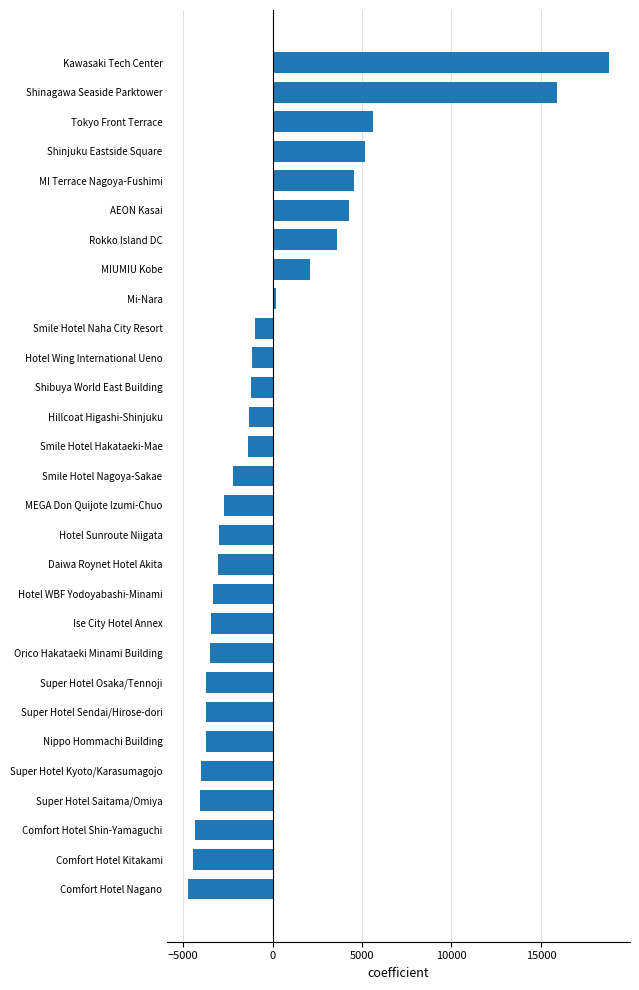

Is it true that the value at Kawasaki Tech Center is 18800.3?

True